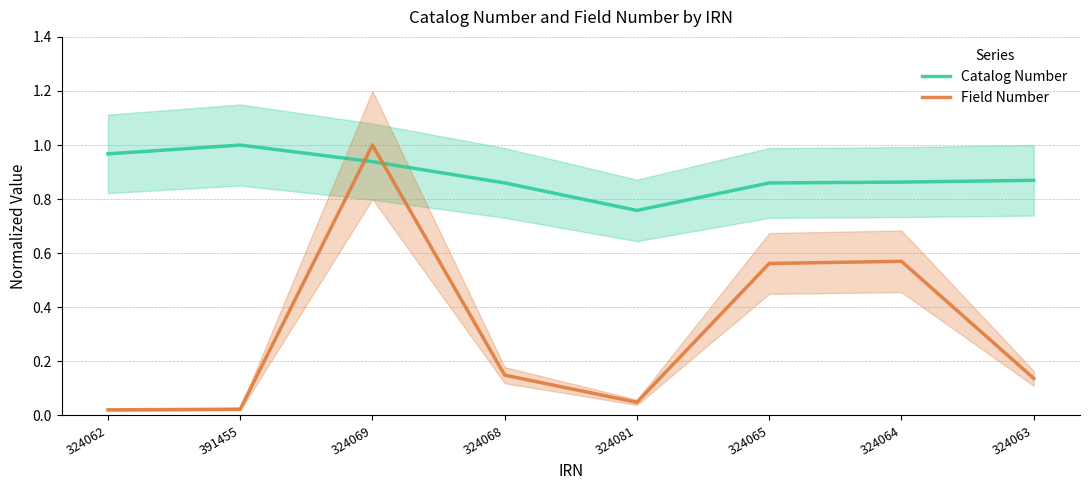

What are all the series names shown in the legend?

Catalog Number, Field Number